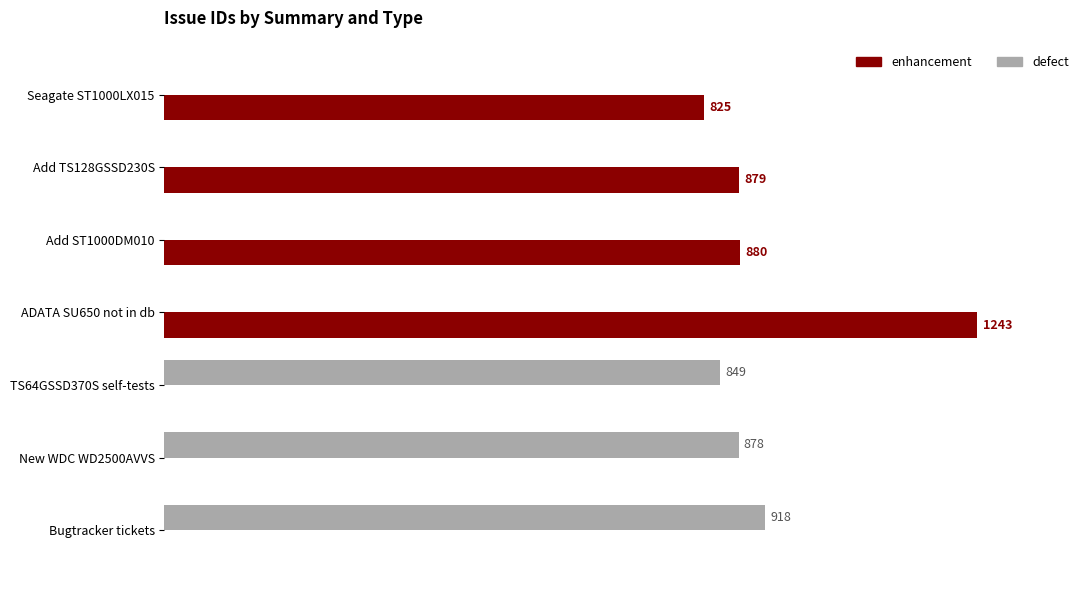

Which series changed the most between Seagate ST1000LX015 and Add ST1000DM010?

enhancement